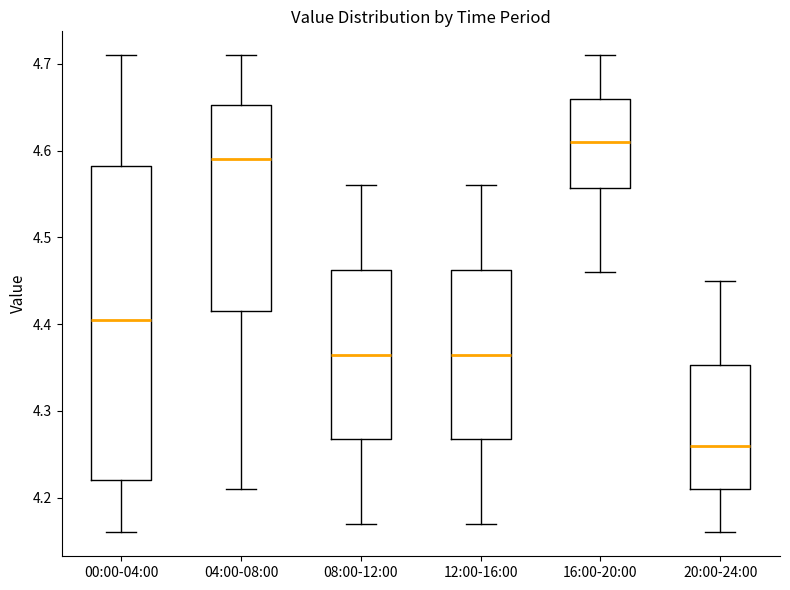

Reading left to right, read every box against the y-axis: the position of its median line, the range the box covers, and the ends of its whiskers. The values are not printed on the chart, so give them approximately, as read against the axis.

00:00-04:00: median 4.41, box 4.22 to 4.58, whiskers 4.16 to 4.71
04:00-08:00: median 4.59, box 4.42 to 4.65, whiskers 4.21 to 4.71
08:00-12:00: median 4.37, box 4.27 to 4.46, whiskers 4.17 to 4.56
12:00-16:00: median 4.37, box 4.27 to 4.46, whiskers 4.17 to 4.56
16:00-20:00: median 4.61, box 4.56 to 4.66, whiskers 4.46 to 4.71
20:00-24:00: median 4.26, box 4.21 to 4.35, whiskers 4.16 to 4.45